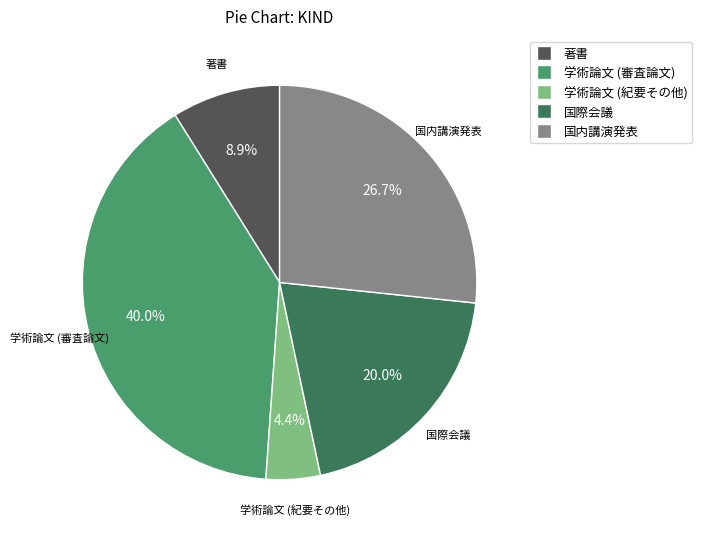

True or false: 学術論文 (審査論文) accounts for 40% of the total.

True